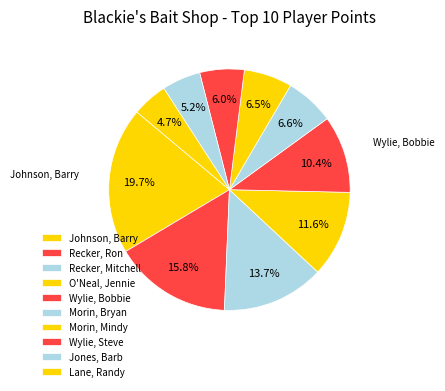

The Wylie, Steve slice represents 15% of the pie. True or false?

False